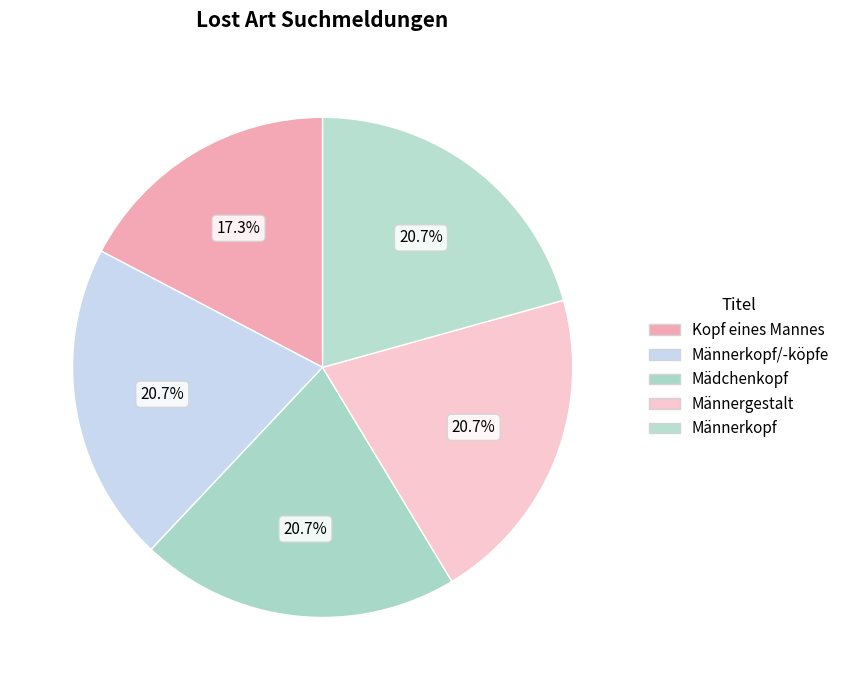

Between Männerkopf/-köpfe and Männergestalt, which is larger?

Männerkopf/-köpfe